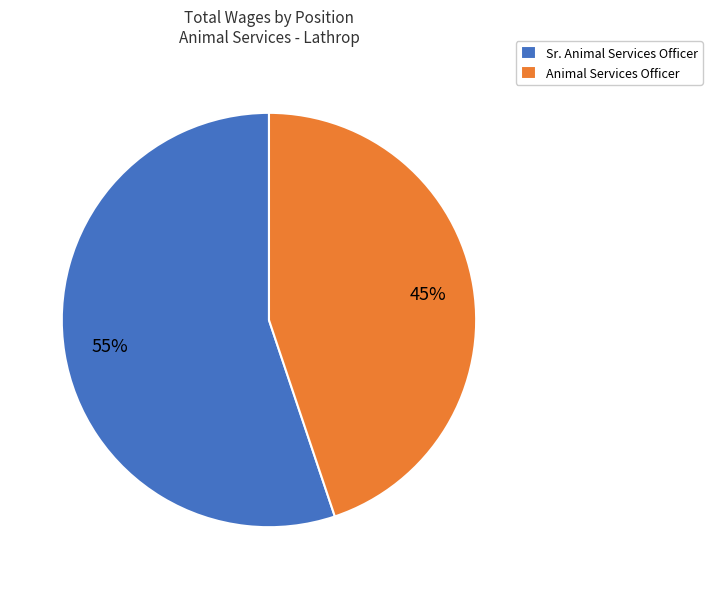

Approximately how many times larger is the value at Animal Services Officer compared to Sr. Animal Services Officer?

0.8